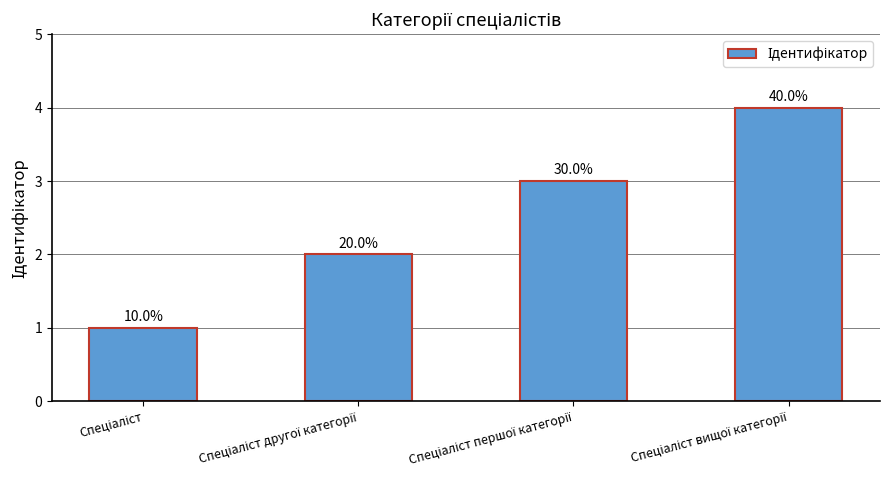

What is the label of the 2nd bar from the right?

Спеціаліст першої категорії